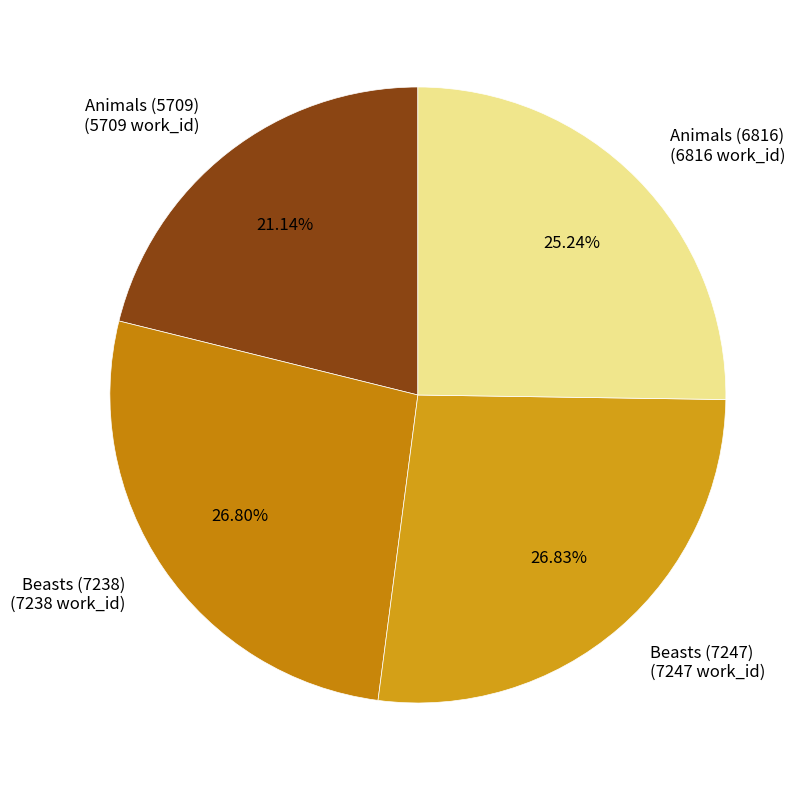

The Beasts (7247) slice represents 27% of the pie. True or false?

True